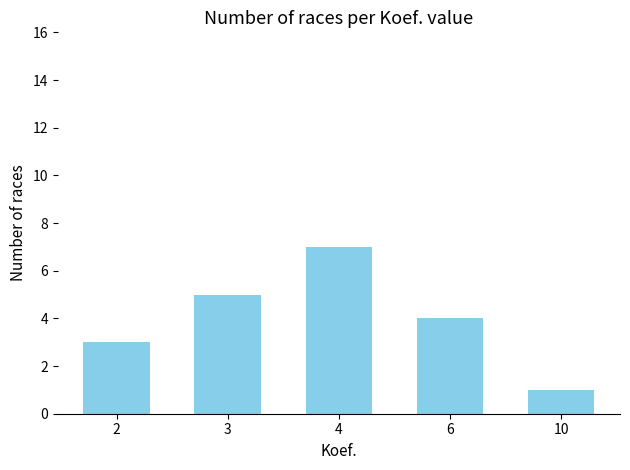

Which category has the highest value across all series?

4